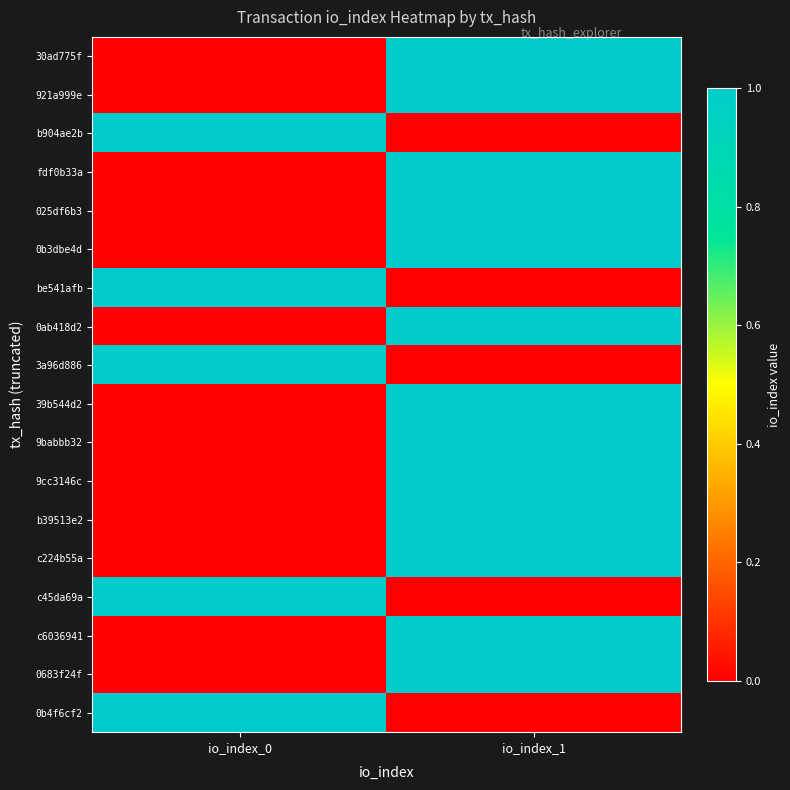

At which category does the chart reach its minimum across all series?

io_index_0